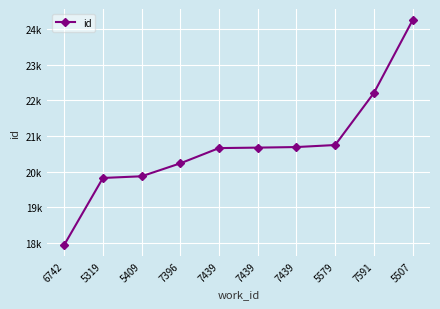

What is the average value?

20709